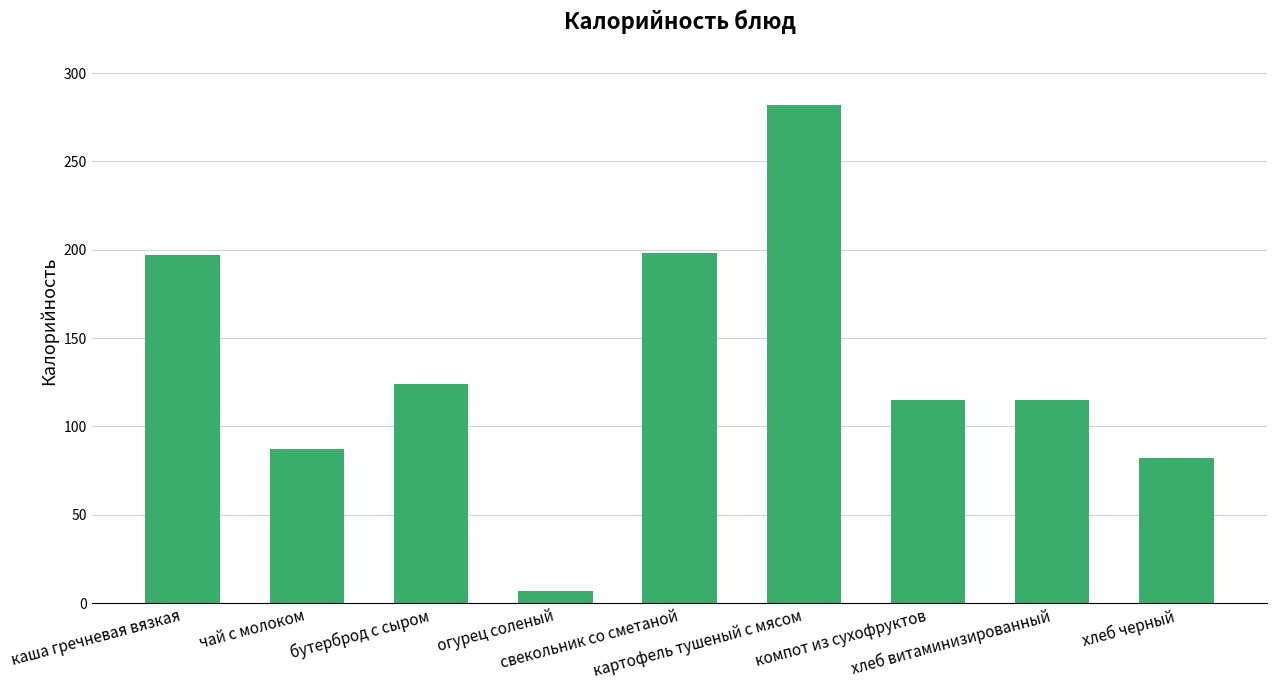

Is it true that the value at компот из сухофруктов is 35?

False